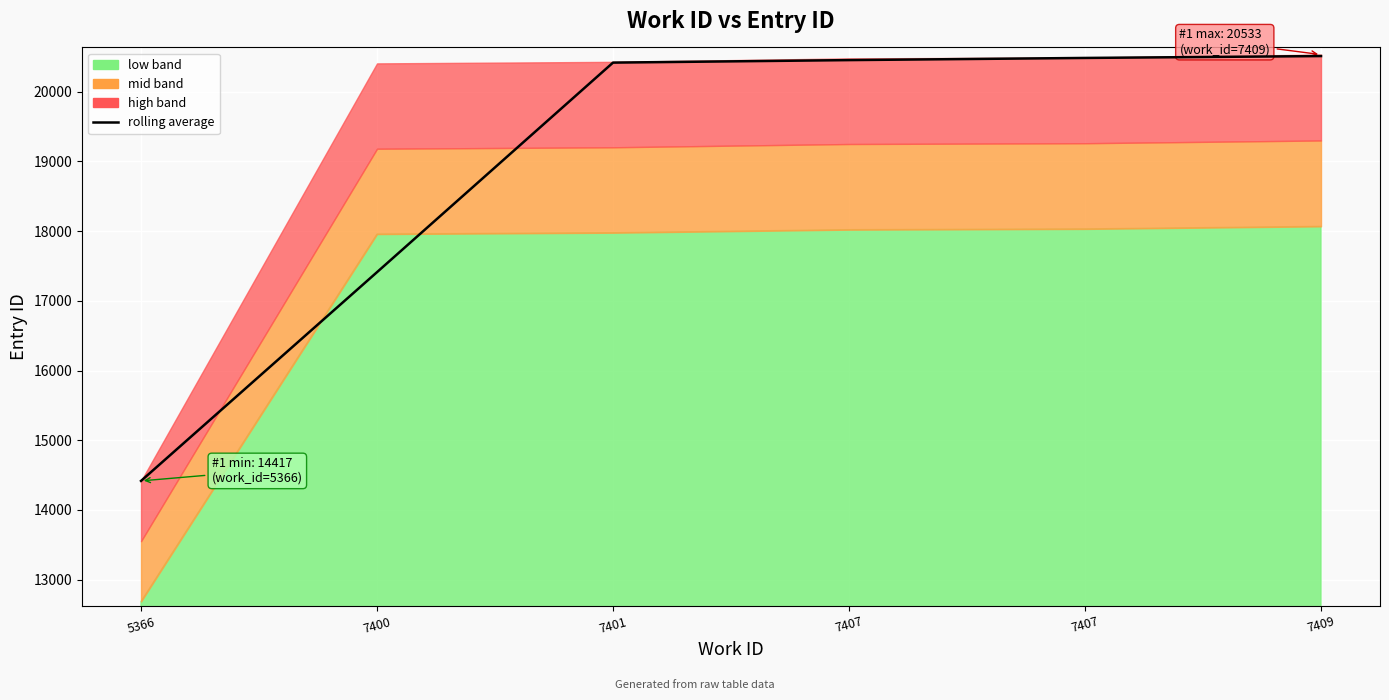

What is the difference between the second highest and second lowest values?

3073